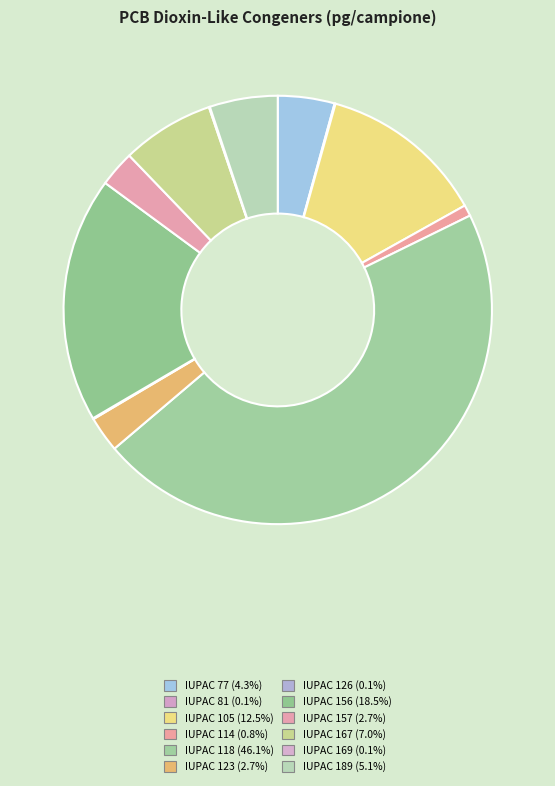

To the nearest percent, what is the average slice percentage?

8%